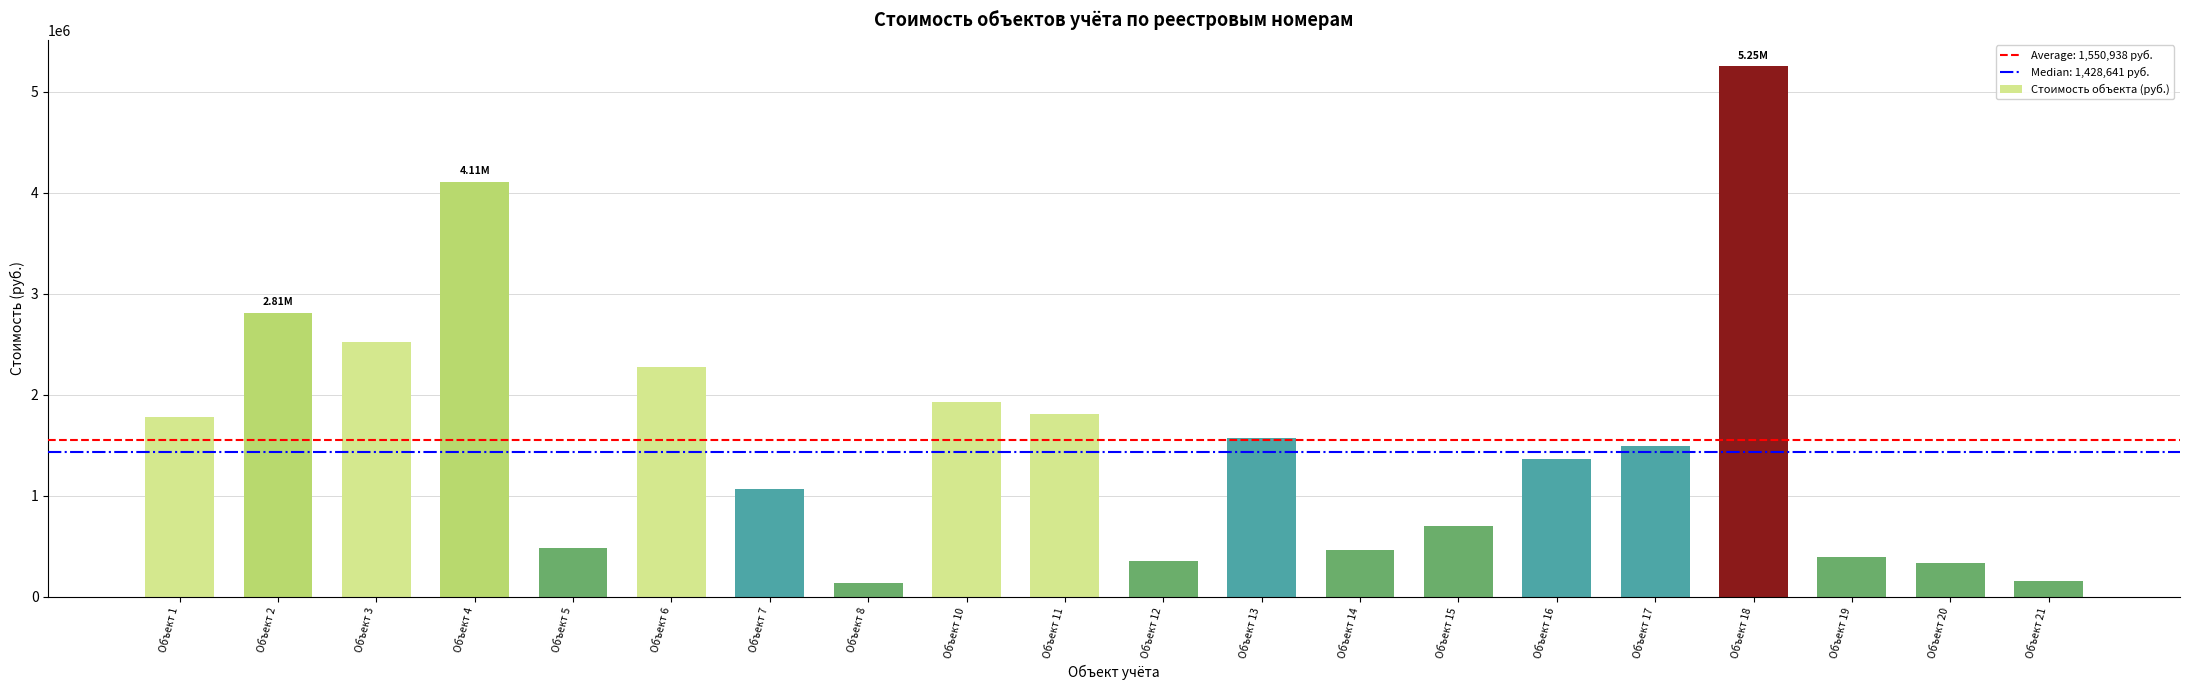

What is the change in value from Объект 8 to Объект 16?

+1232147.7